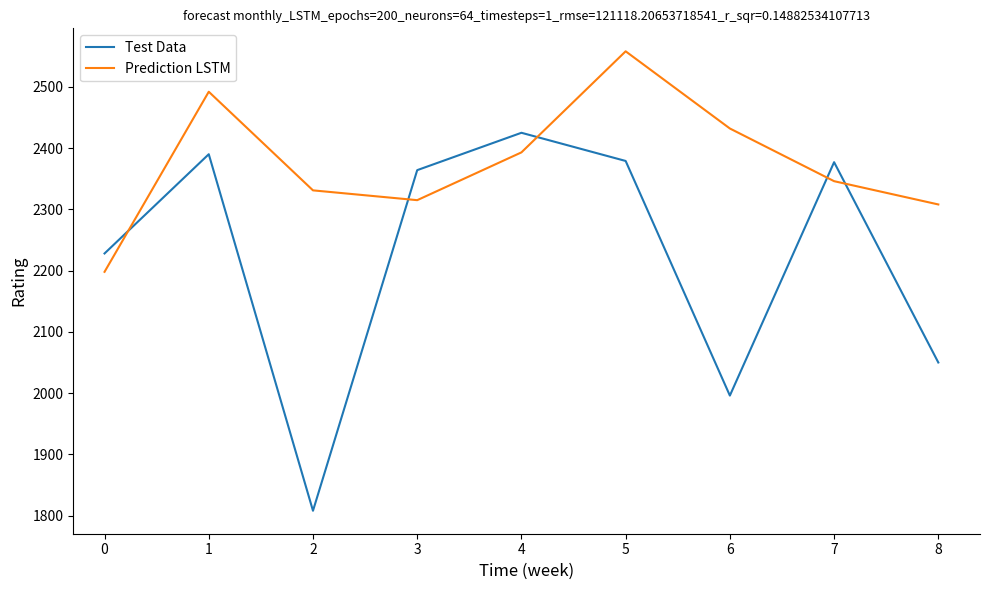

The value of Test Data at 8 is 2050. True or false?

True